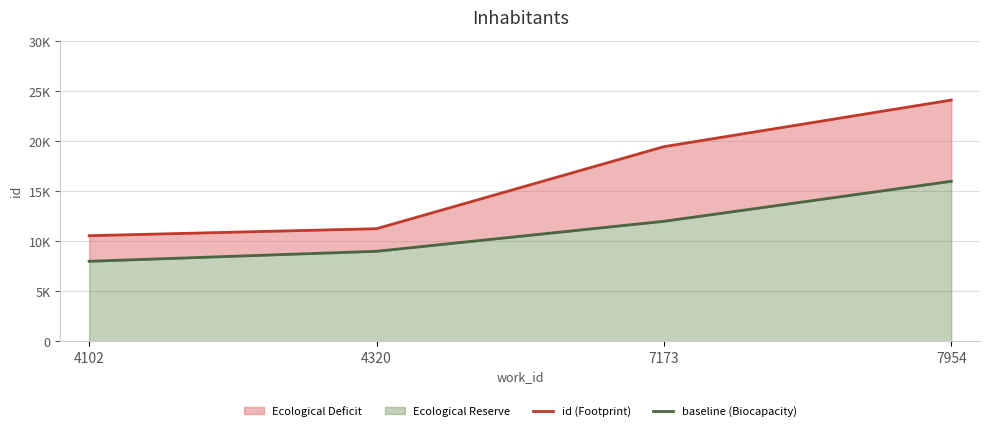

The baseline (Biocapacity) series shows 11199 at 4102. True or false?

False